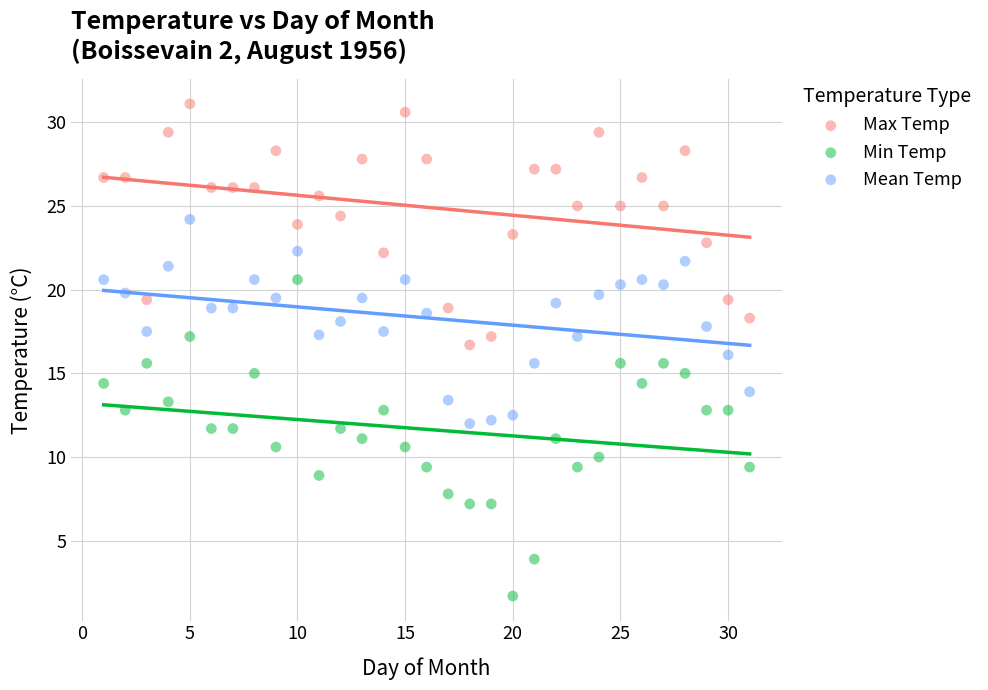

Across all data points, what is the range of X values (max minus min)?

30.0